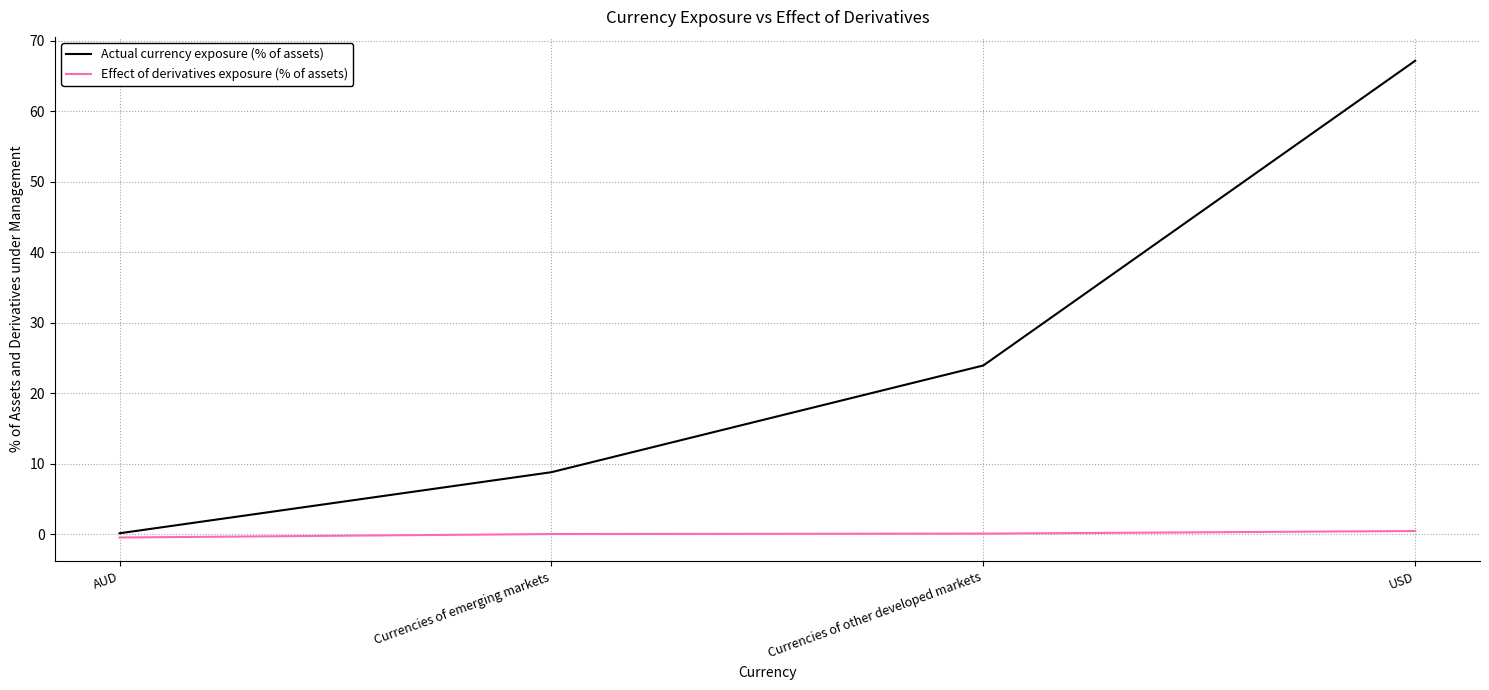

True or false: Effect of derivatives exposure (% of assets) and Actual currency exposure (% of assets) intersect in this chart.

False